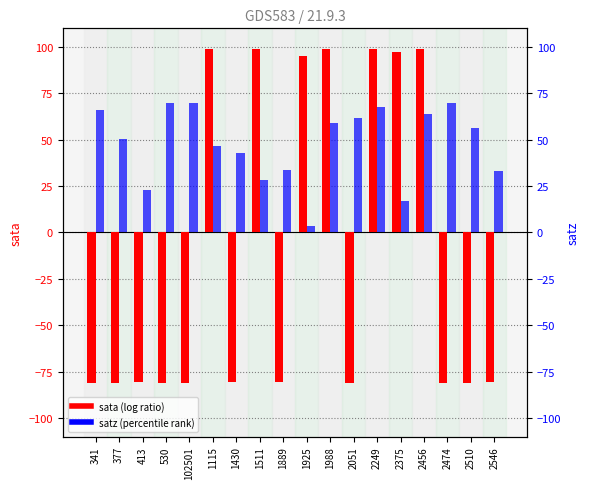

How many groups of bars are there?

18